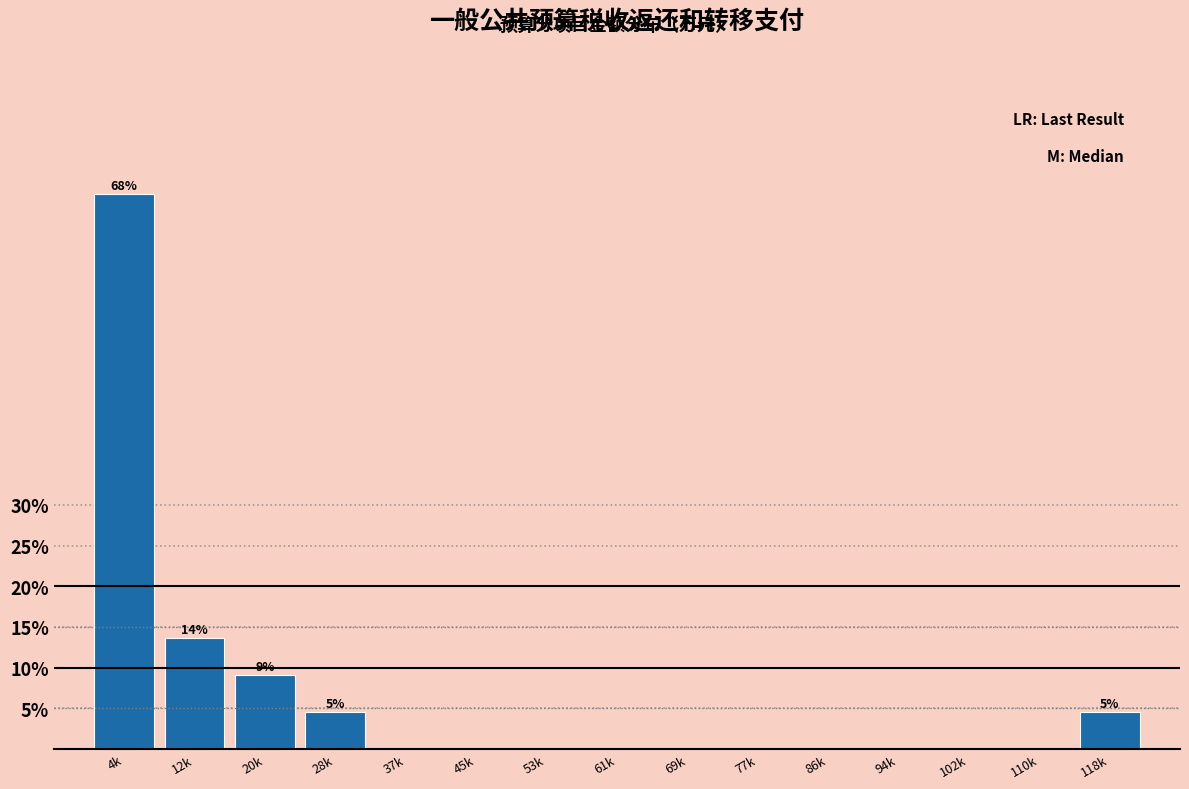

Reading left to right, transcribe all the data shown in this chart.

4k=68.2	12k=13.6	20k=9.1	28k=4.5	37k=0.0	45k=0.0	53k=0.0	61k=0.0	69k=0.0	77k=0.0	86k=0.0	94k=0.0	102k=0.0	110k=0.0	118k=4.5